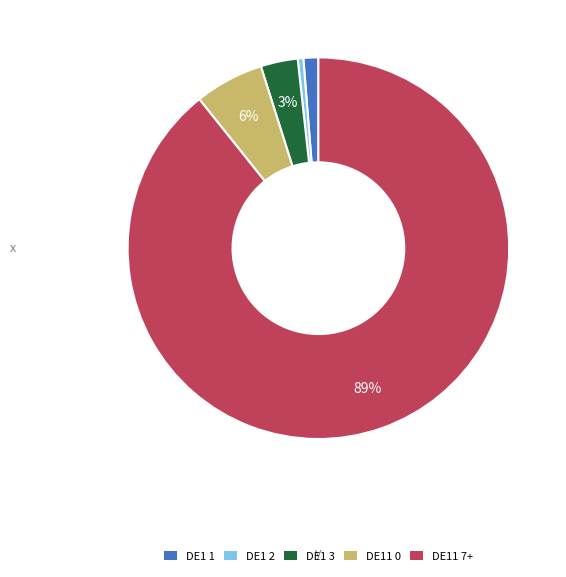

How many slices are in this pie chart?

5